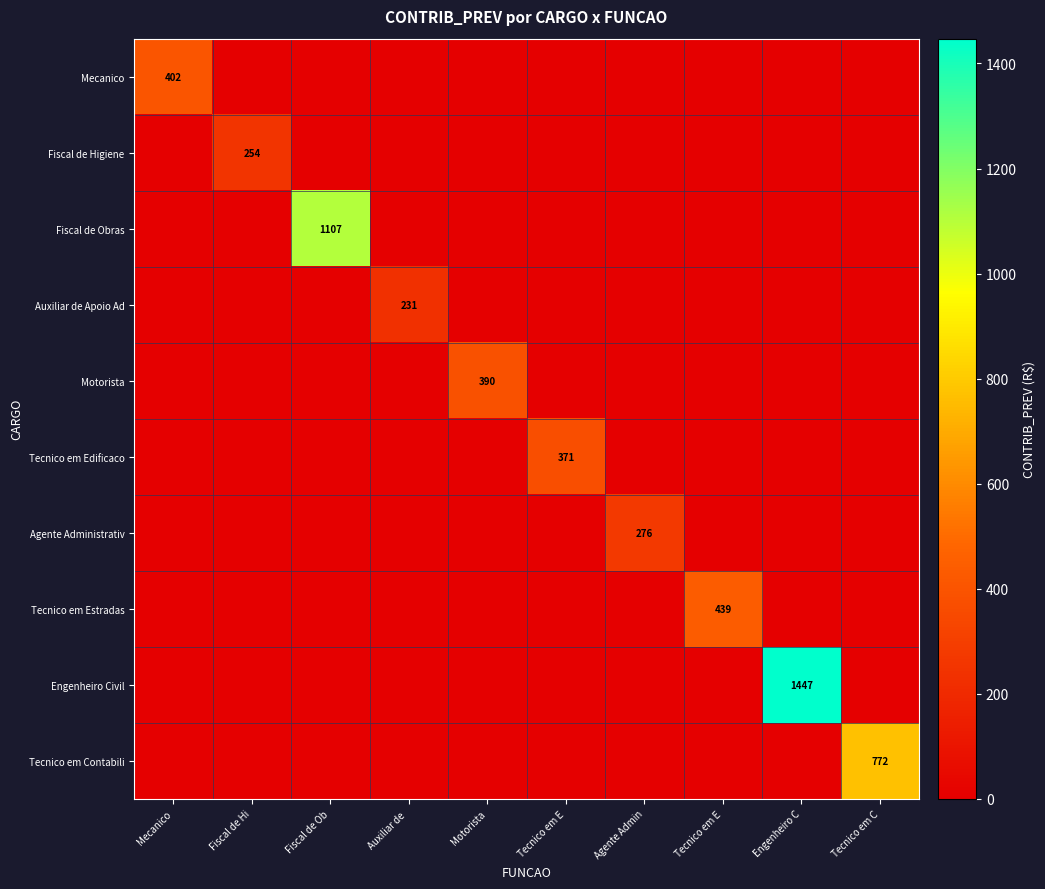

Which series has the largest total across all categories?

Engenheiro Civil